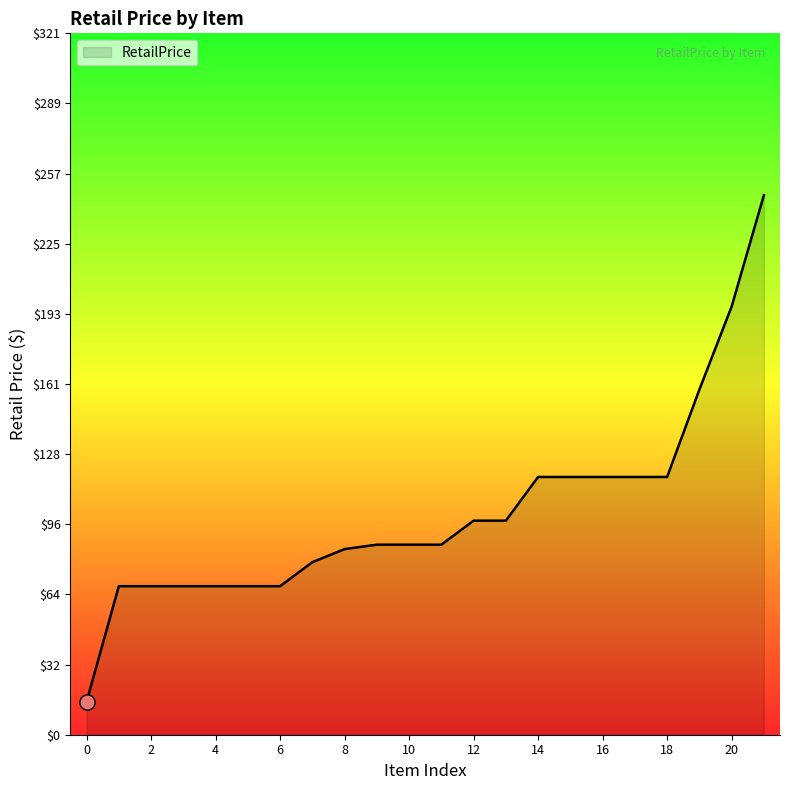

What is the minimum value shown in the chart?

15.2